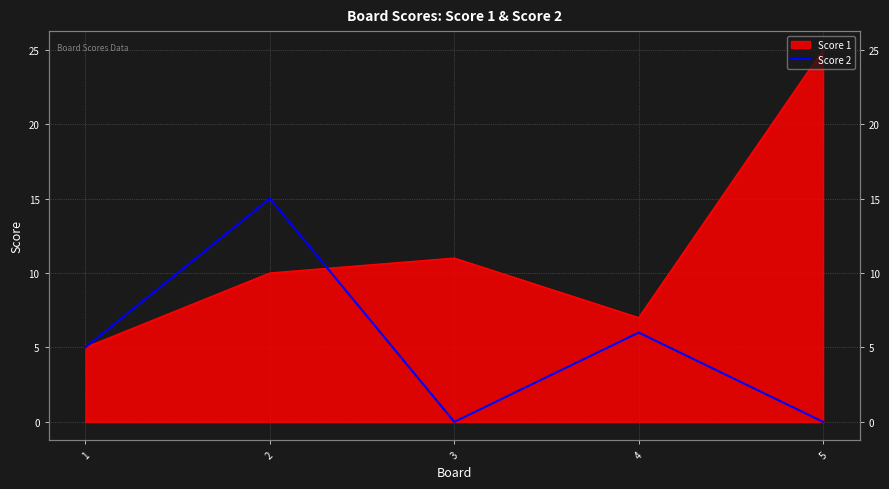

What is the average value?

5